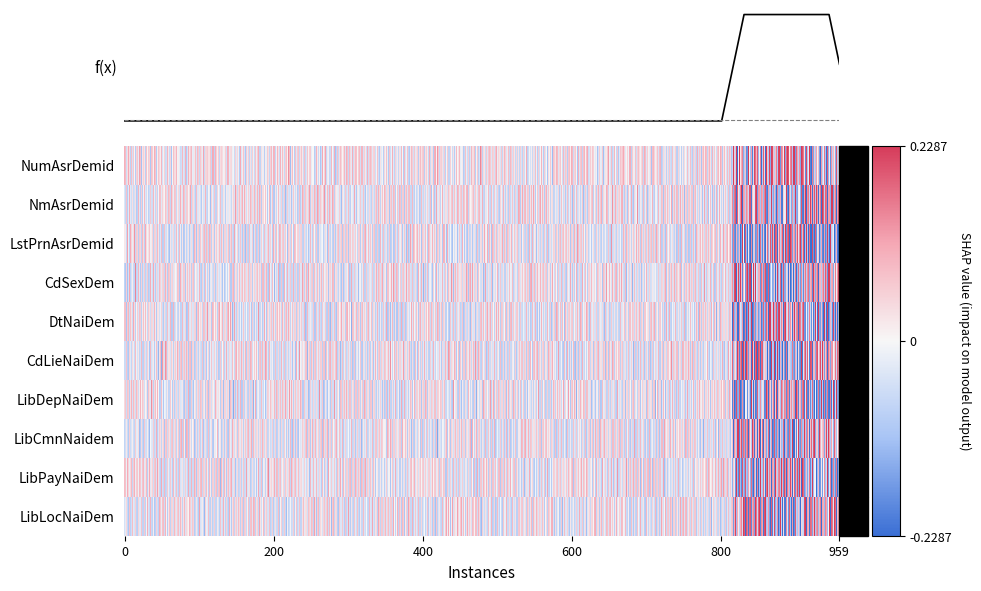

Reading left to right, what are all the values shown in this chart?

NumAsrDemid: 0.2	-0.1	0.2	-0.2	0.1	-0.1	0.2	0.1	-0.2	0.1	0.2	-0.1	0.1	-0.1	0.1	-0.2	0.2	-0.1	0.2	0.0
NmAsrDemid: -0.1	0.2	-0.2	0.1	-0.2	0.1	-0.1	0.2	-0.1	0.2	-0.1	0.1	-0.2	0.1	-0.1	0.2	-0.2	0.1	-0.1	0.2
LstPrnAsrDemid: 0.1	-0.2	0.1	-0.2	0.2	-0.1	0.1	-0.2	0.2	-0.1	0.2	-0.1	0.1	-0.2	0.2	-0.1	0.1	-0.2	0.1	-0.2
CdSexDem: -0.1	0.2	-0.2	0.1	-0.1	0.2	-0.1	0.2	-0.2	0.1	-0.1	0.1	-0.2	0.1	-0.2	0.2	-0.1	0.1	-0.1	0.2
DtNaiDem: 0.2	-0.1	0.1	-0.2	0.1	-0.2	0.2	-0.1	0.2	-0.1	0.1	-0.2	0.2	-0.1	0.1	-0.2	0.1	-0.2	0.2	-0.1
CdLieNaiDem: -0.2	0.1	-0.1	0.2	-0.2	0.1	-0.2	0.1	-0.1	0.2	-0.2	0.2	-0.1	0.1	-0.2	0.2	-0.1	0.2	-0.1	0.1
LibDepNaiDem: 0.1	-0.2	0.2	-0.1	0.2	-0.1	0.1	-0.2	0.1	-0.2	0.1	-0.1	0.2	-0.2	0.1	-0.1	0.2	-0.1	0.1	-0.2
LibCmnNaidem: -0.2	0.1	-0.1	0.2	-0.1	0.2	-0.2	0.1	-0.1	0.1	-0.2	0.1	-0.1	0.2	-0.2	0.1	-0.1	0.2	-0.2	0.1
LibPayNaiDem: 0.2	-0.1	0.2	-0.1	0.2	-0.2	0.1	-0.1	0.1	-0.2	0.2	-0.1	0.1	-0.2	0.2	-0.1	0.1	-0.2	0.1	-0.1
LibLocNaiDem: -0.2	0.2	-0.1	0.1	-0.2	0.1	-0.1	0.2	-0.2	0.1	-0.1	0.2	-0.1	0.2	-0.1	0.2	-0.2	0.1	-0.2	0.1